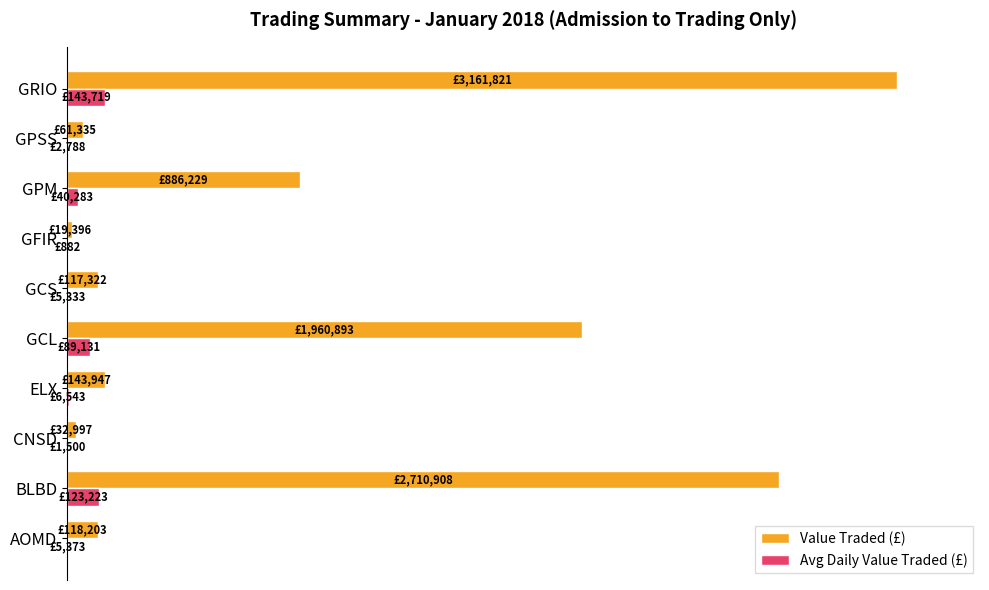

Which category has the highest value across all series?

GRIO